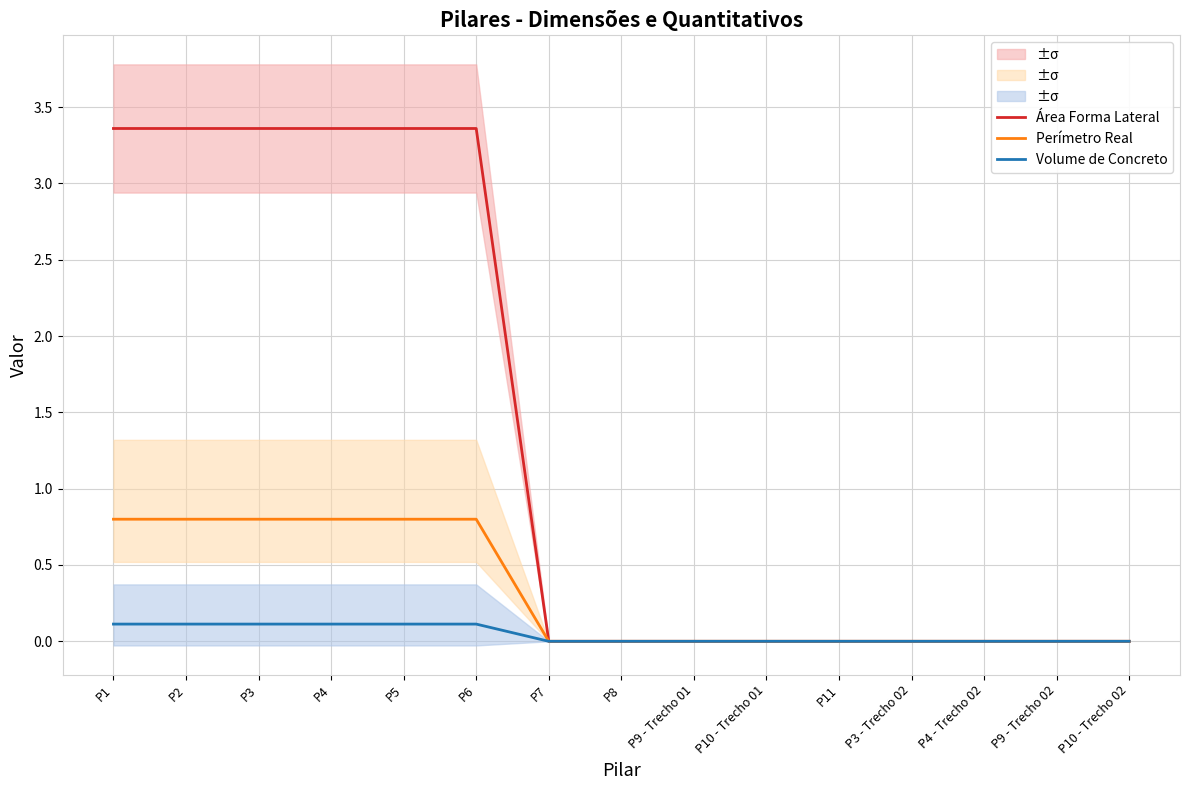

Reading left to right, transcribe all the data shown in this chart.

Área Forma Lateral: 3.4	3.4	3.4	3.4	3.4	3.4	0.0	0.0	0.0	0.0	0.0	0.0	0.0	0.0	0.0
Perímetro Real: 0.8	0.8	0.8	0.8	0.8	0.8	0.0	0.0	0.0	0.0	0.0	0.0	0.0	0.0	0.0
Volume de Concreto: 0.1	0.1	0.1	0.1	0.1	0.1	0.0	0.0	0.0	0.0	0.0	0.0	0.0	0.0	0.0